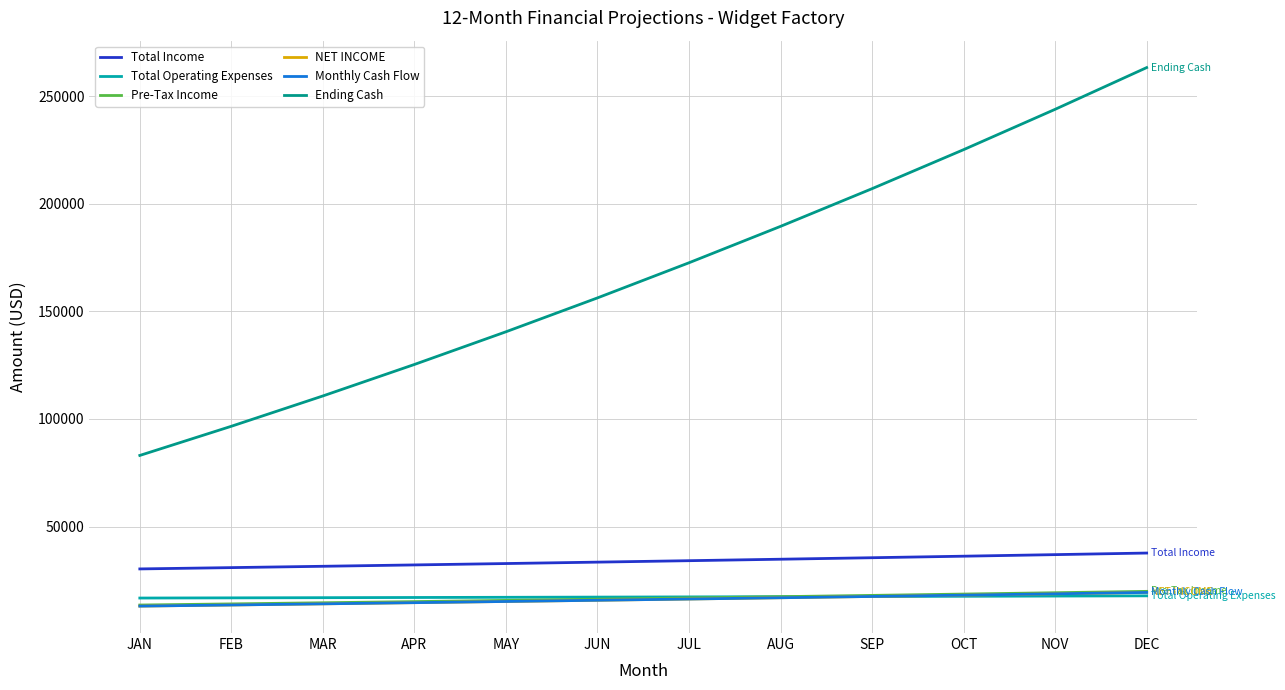

Rank the categories by Ending Cash value from lowest to highest.

JAN, FEB, MAR, APR, MAY, JUN, JUL, AUG, SEP, OCT, NOV, DEC